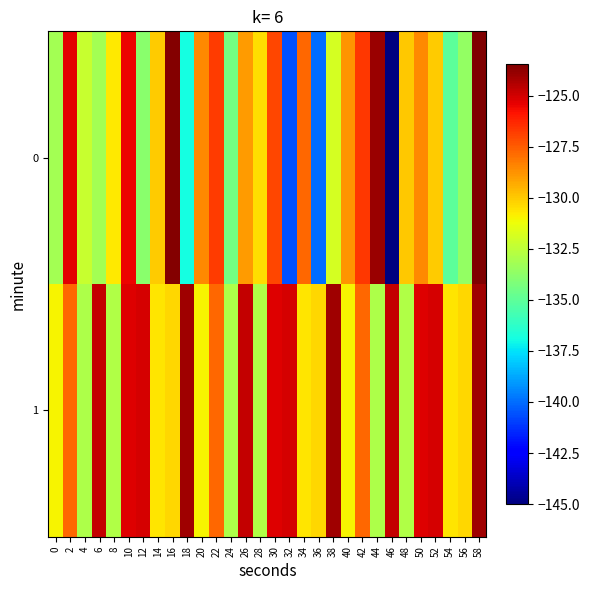

Rank the series by their maximum value, from lowest to highest.

1, 0